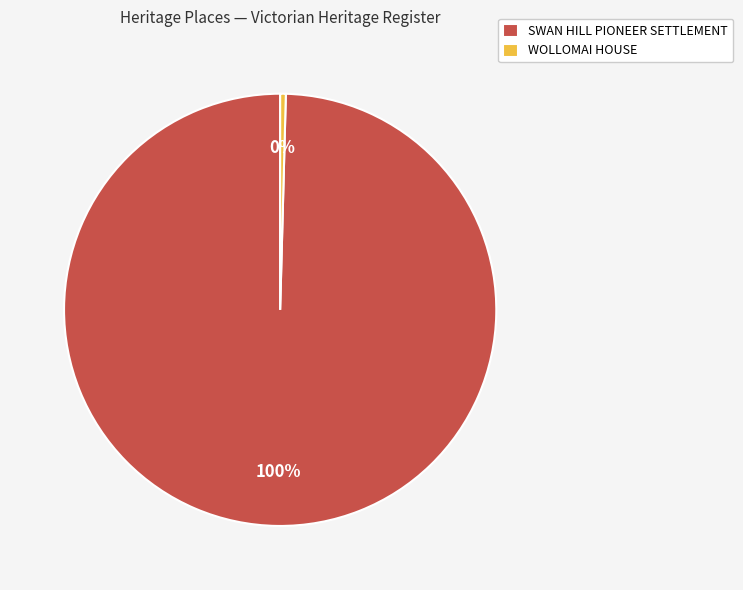

To the nearest percent, what is the average slice percentage?

50%